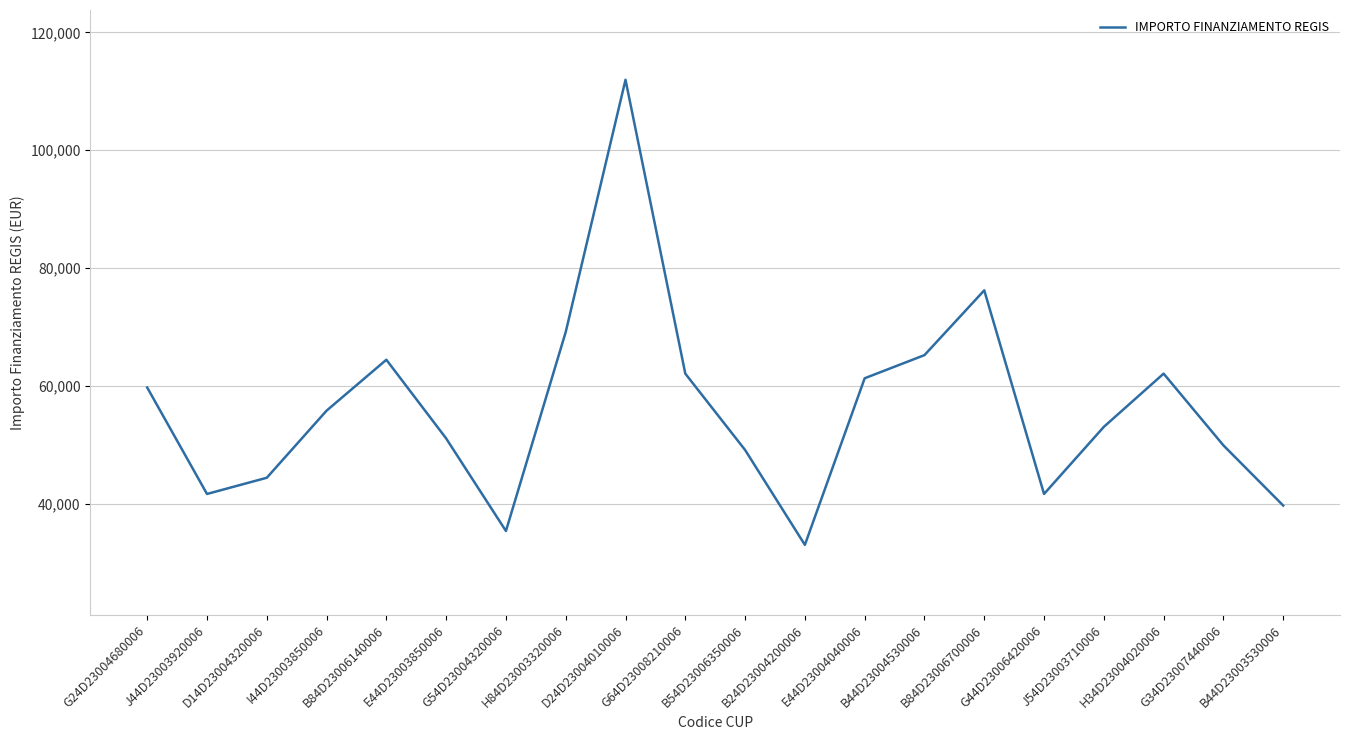

What is the smallest value displayed?

32995.5